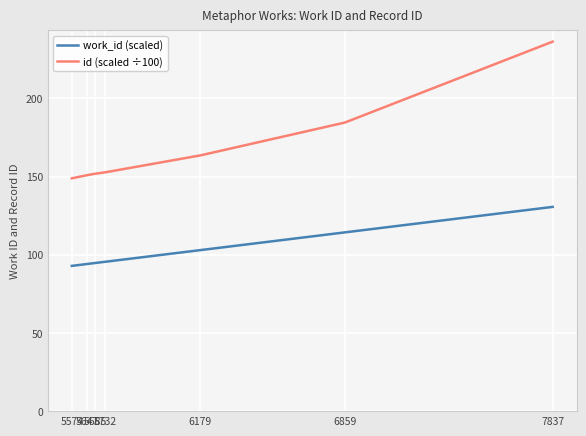

Rank the series at 6179 from lowest to highest value.

work_id (scaled), id (scaled ÷100)